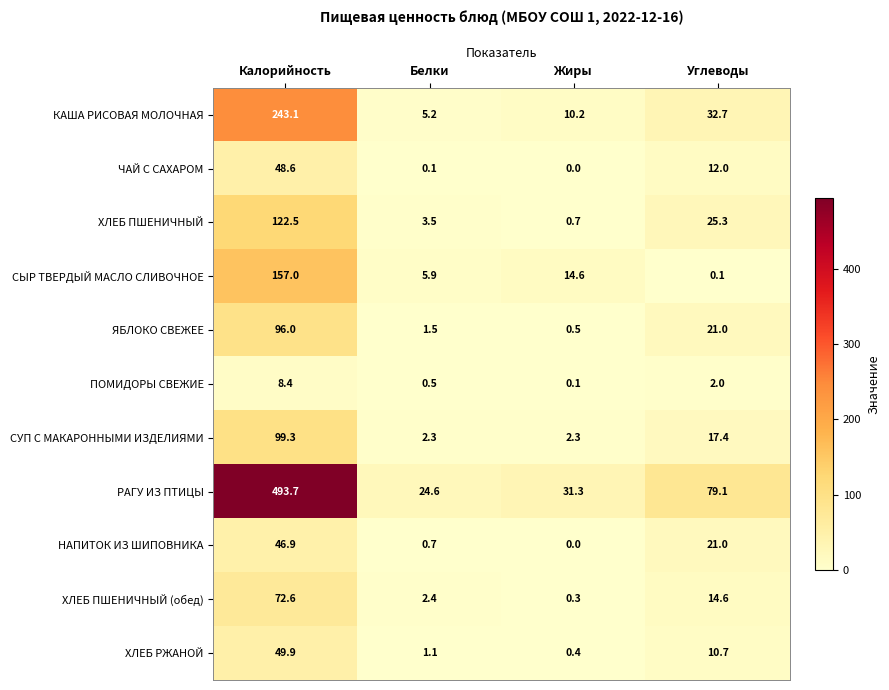

What value does the ПОМИДОРЫ СВЕЖИЕ series have at Белки?

0.5